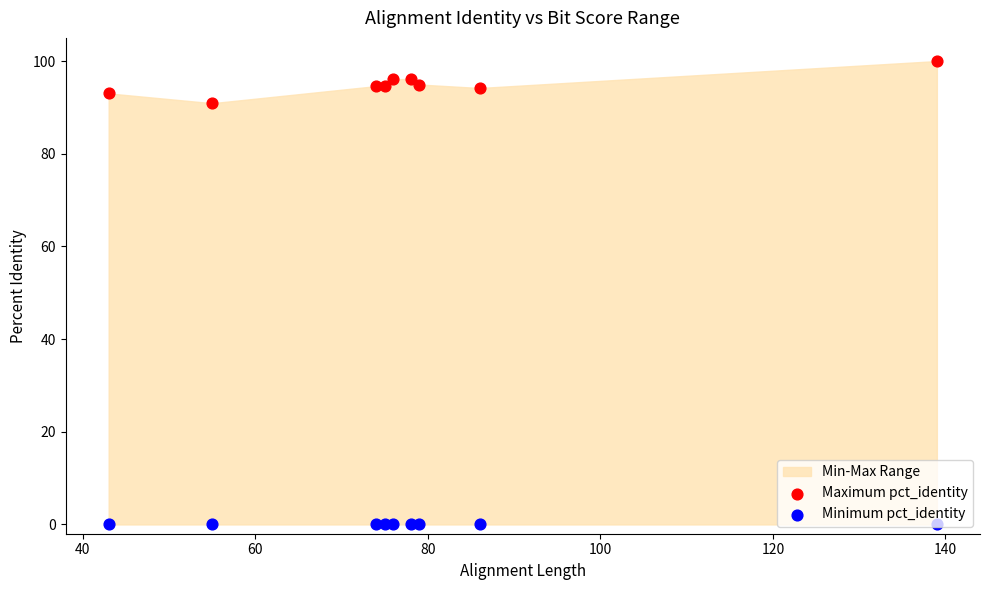

At how many categories does at least one series exceed 85?

9